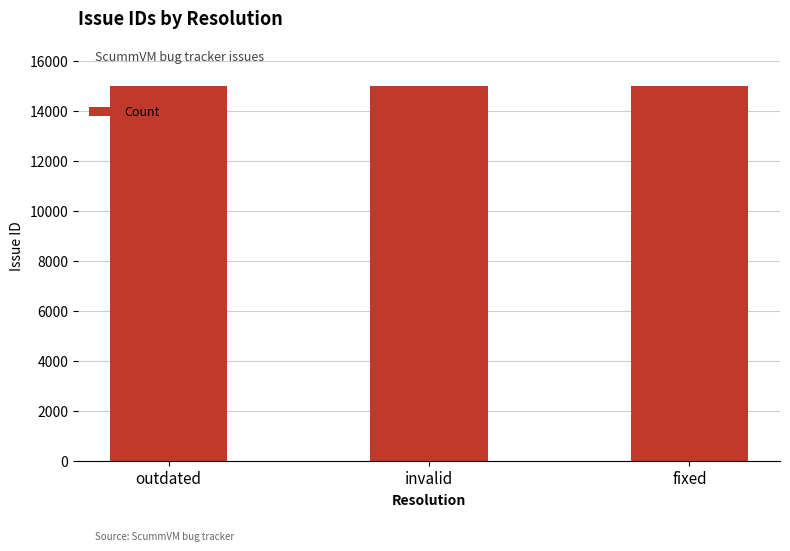

What is the greatest value displayed?

14986